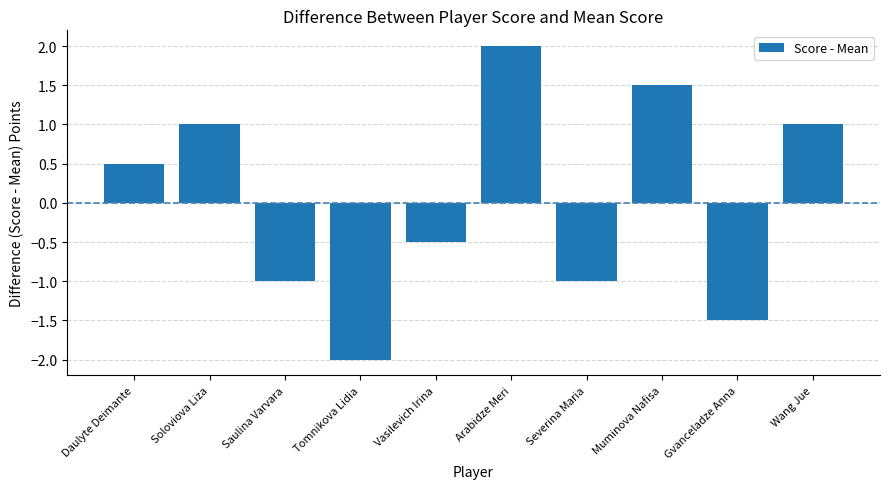

Which has a higher value, Wang Jue or Severina Maria?

Wang Jue